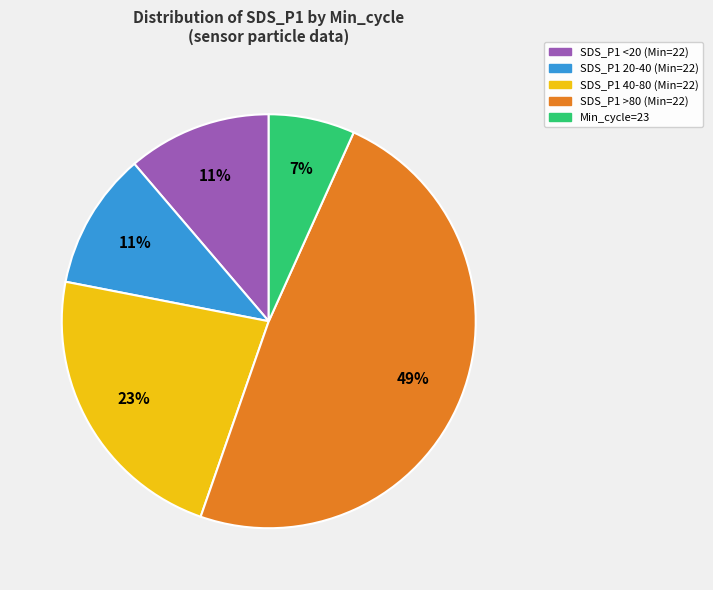

To the nearest percent, what is the average slice percentage?

20%